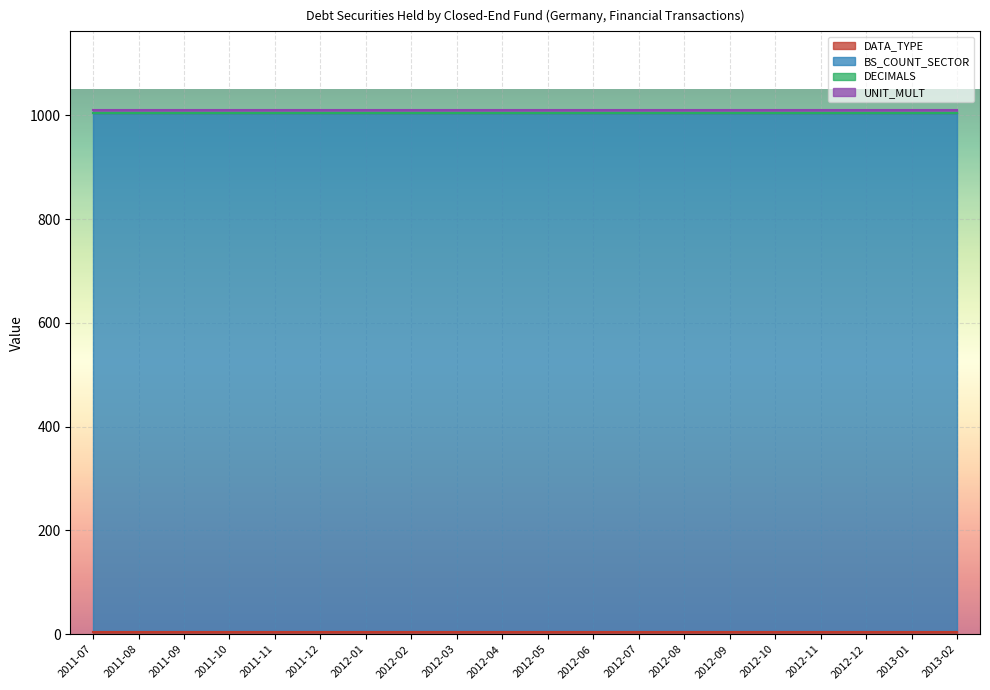

What is the sum of all BS_COUNT_SECTOR values?

20000